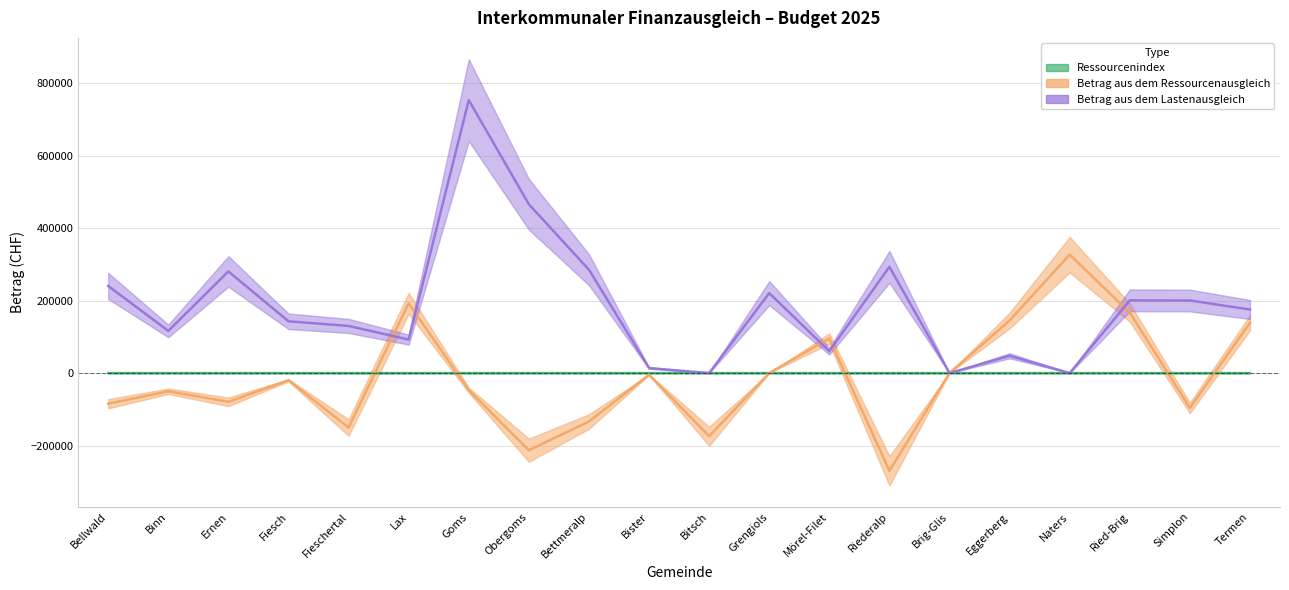

Which series has the largest total across all categories?

Betrag aus dem Lastenausgleich